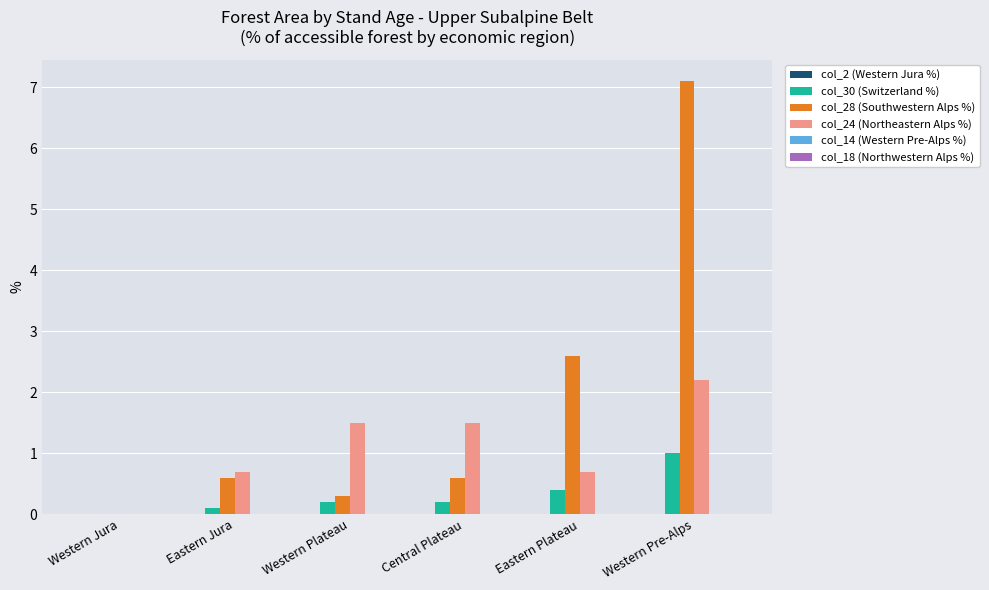

True or false: col_24 (Northeastern Alps %) has a value of 1.5 at Western Plateau.

True